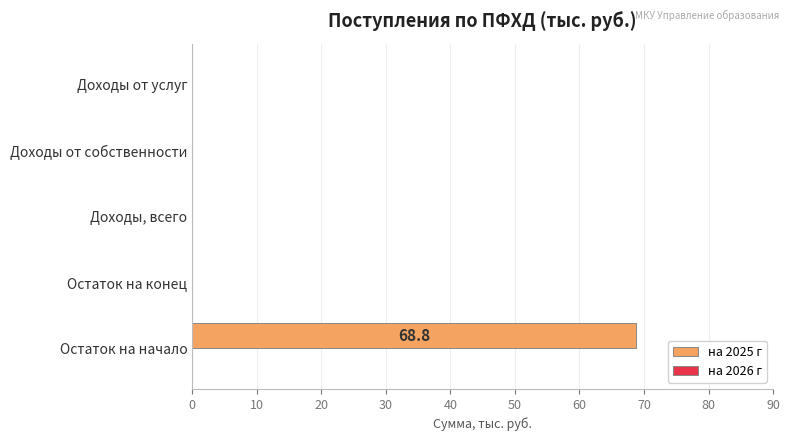

The chart shows a value of -24.8 at Доходы от услуг. True or false?

False